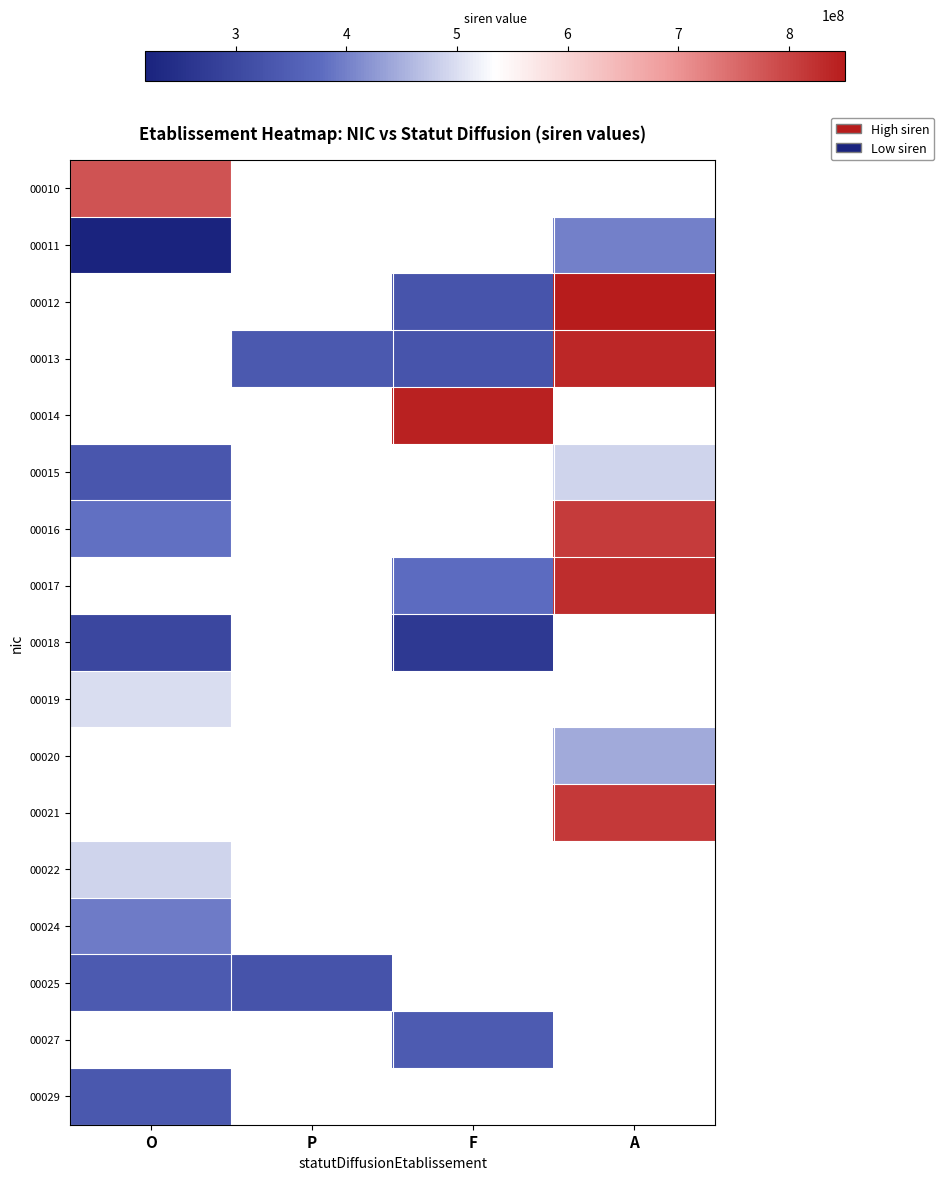

What is the minimum value shown in the chart?

218002582.0